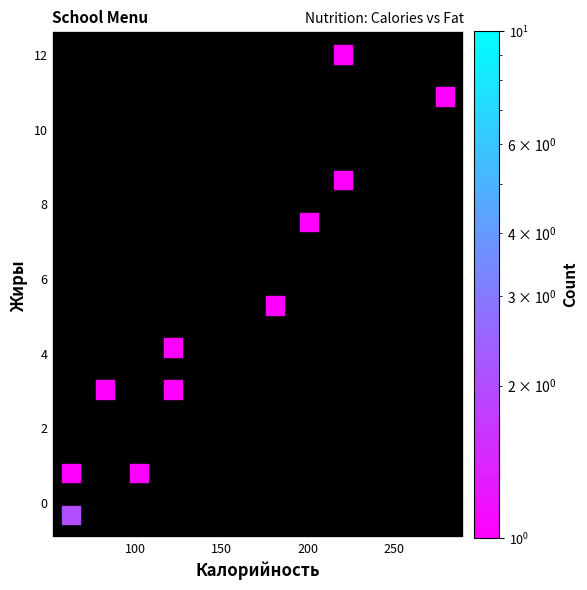

What is the average Y value?

5.1